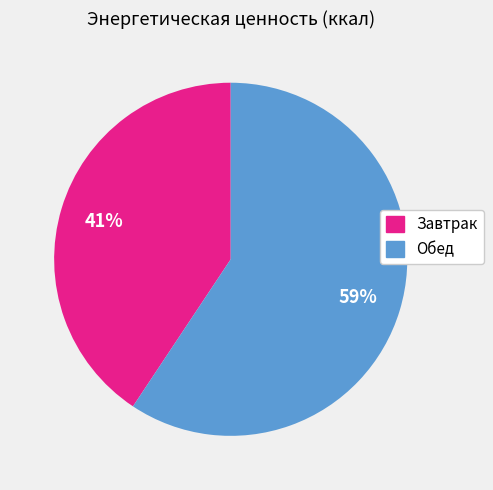

Which slice is the smallest?

Завтрак